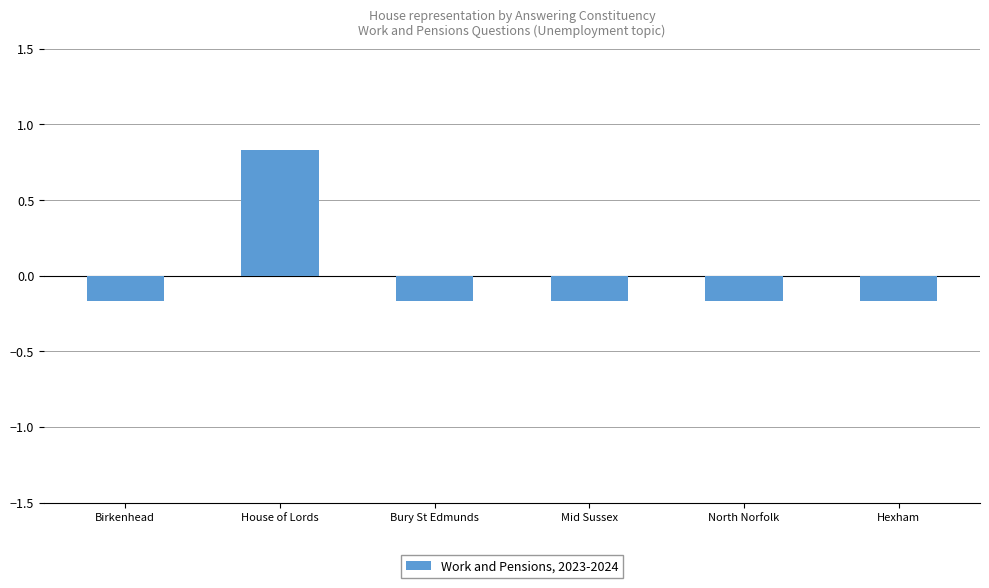

What is the difference between the maximum and second lowest values?

1.0